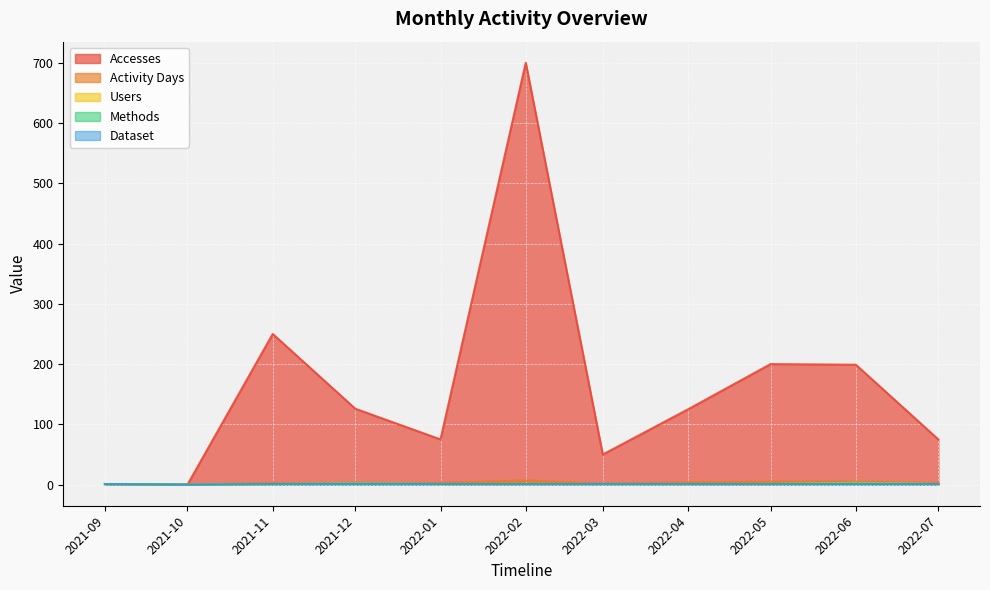

The Accesses series shows 125 at 2022-04. True or false?

True